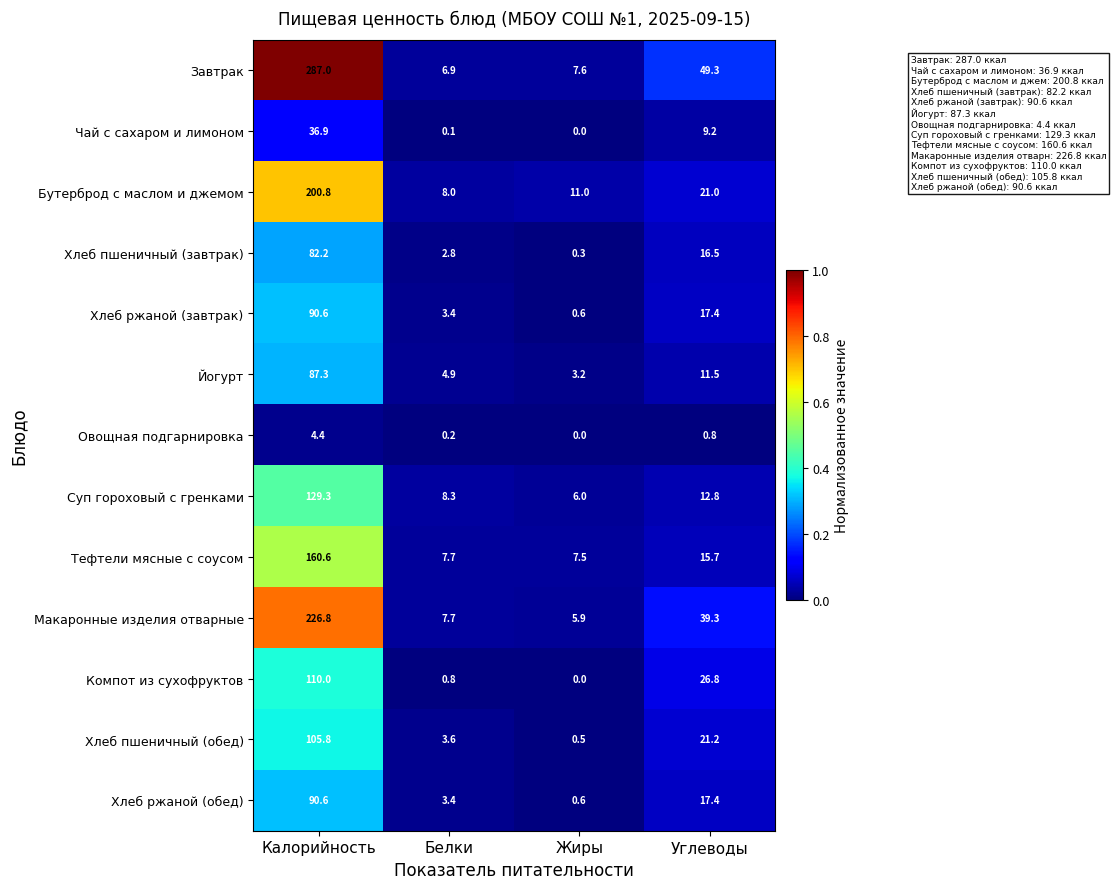

Which series has the widest spread of values?

Завтрак